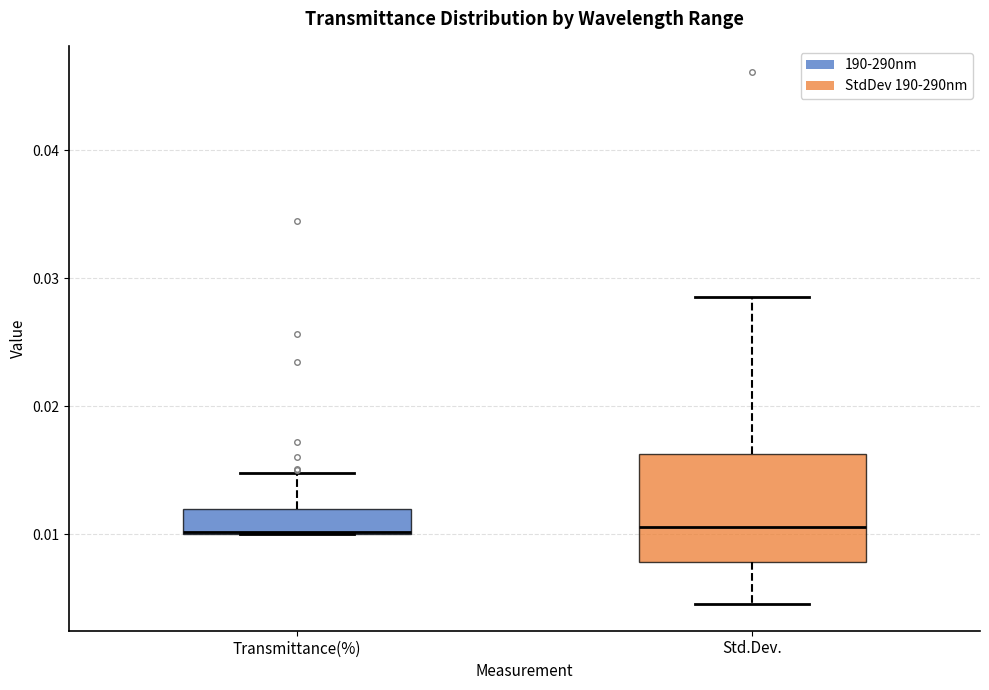

Where does the upper whisker of the box for Transmittance(%) end on the y-axis? The values are not printed on the chart, so give them approximately, as read against the axis.

0.015